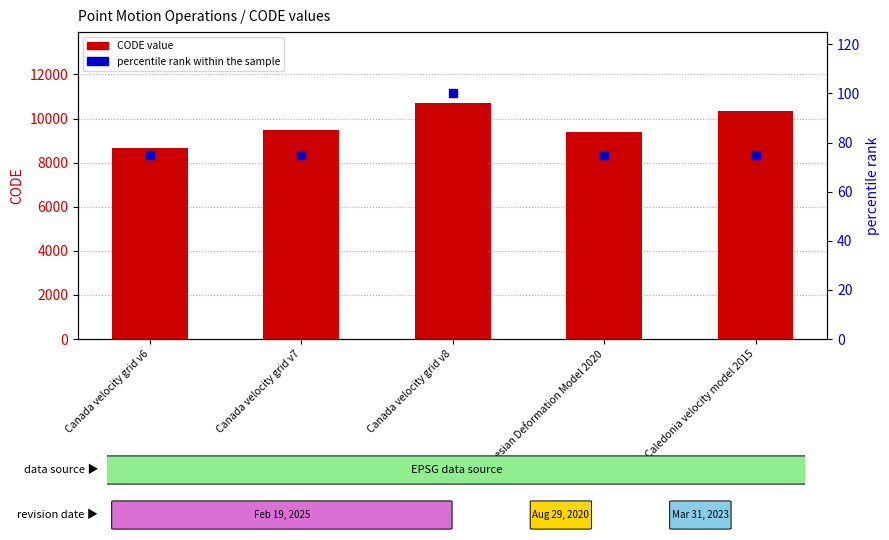

At how many categories does at least one series exceed 9807?

2